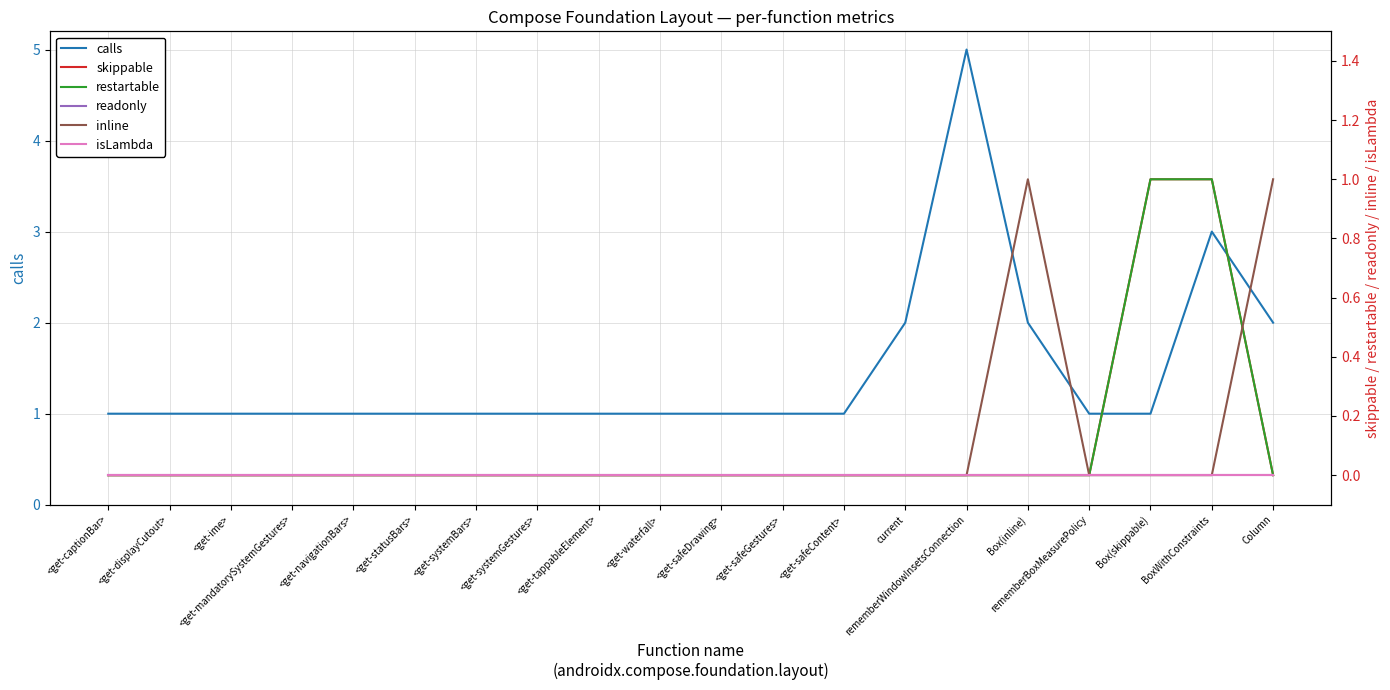

True or false: inline and readonly cross at least once.

False